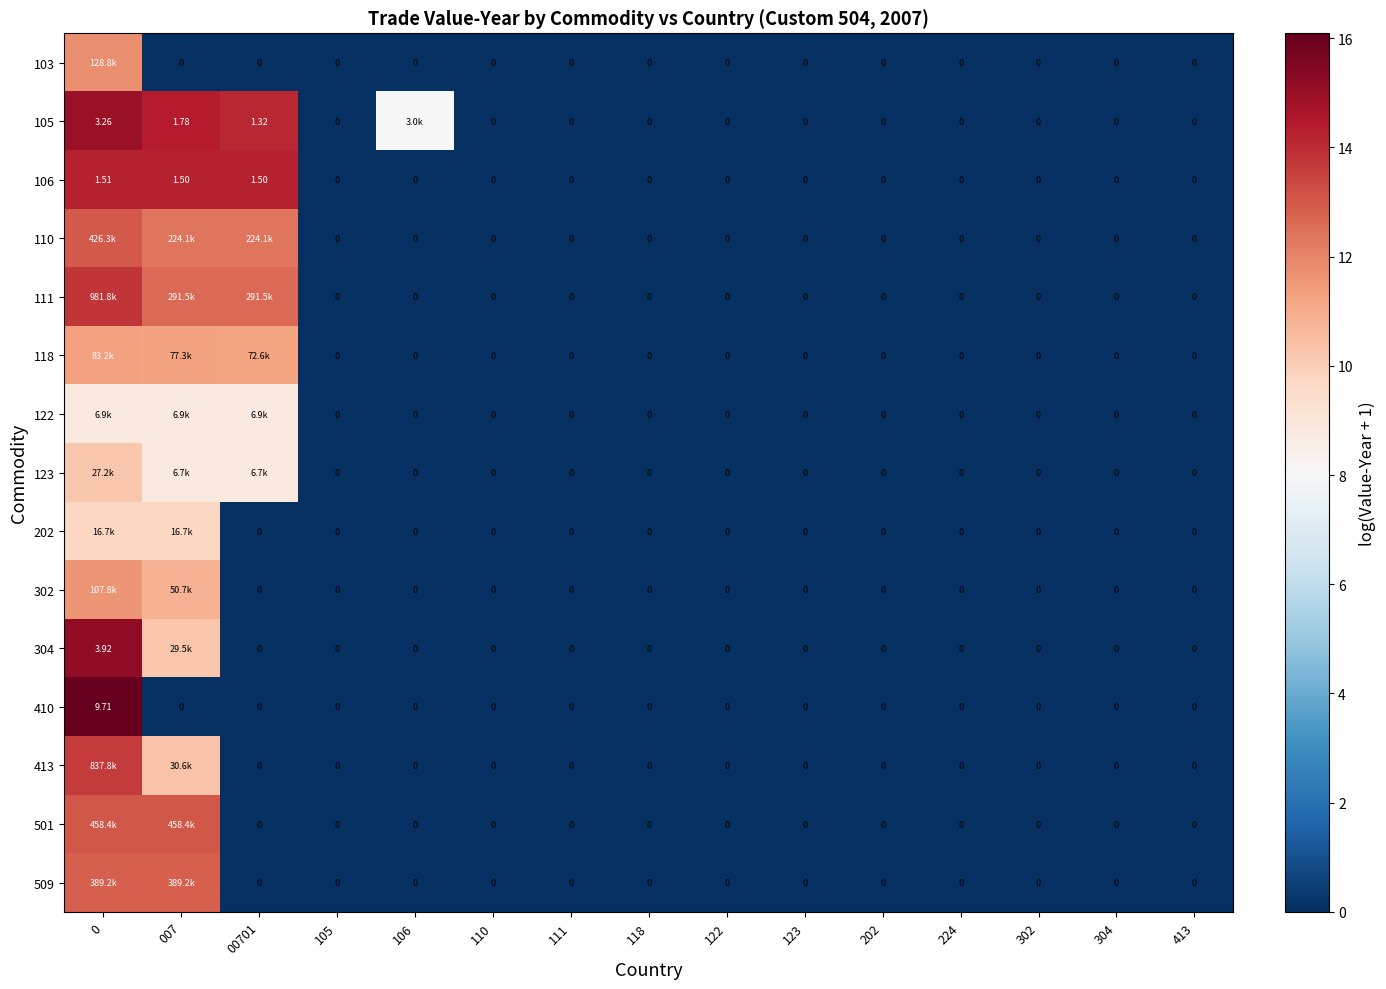

How many values in 118 are above zero?

3